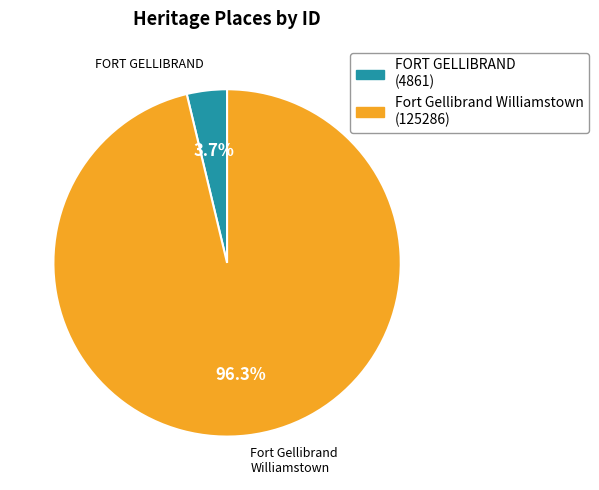

To the nearest percent, what portion does FORT GELLIBRAND represent?

4%